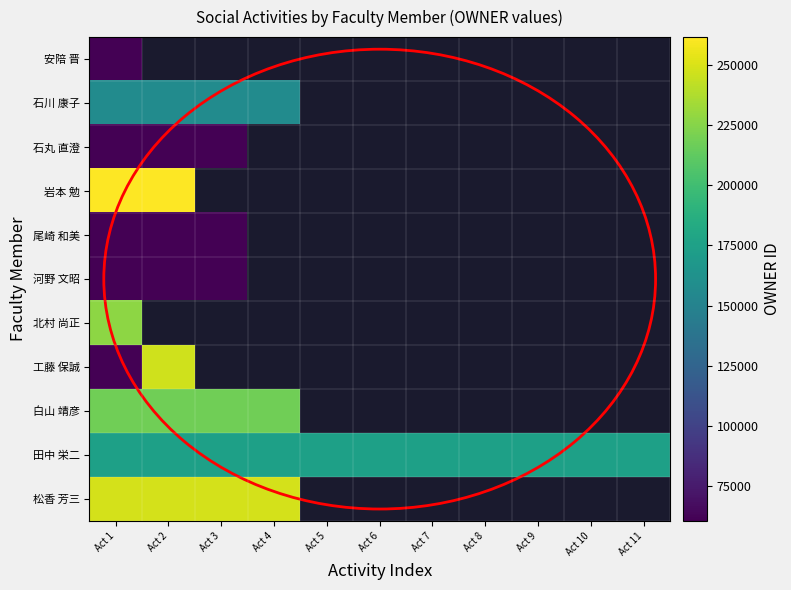

Is the value of 工藤 保誠 at Act 8 greater than the value of 田中 栄二 at Act 1?

No